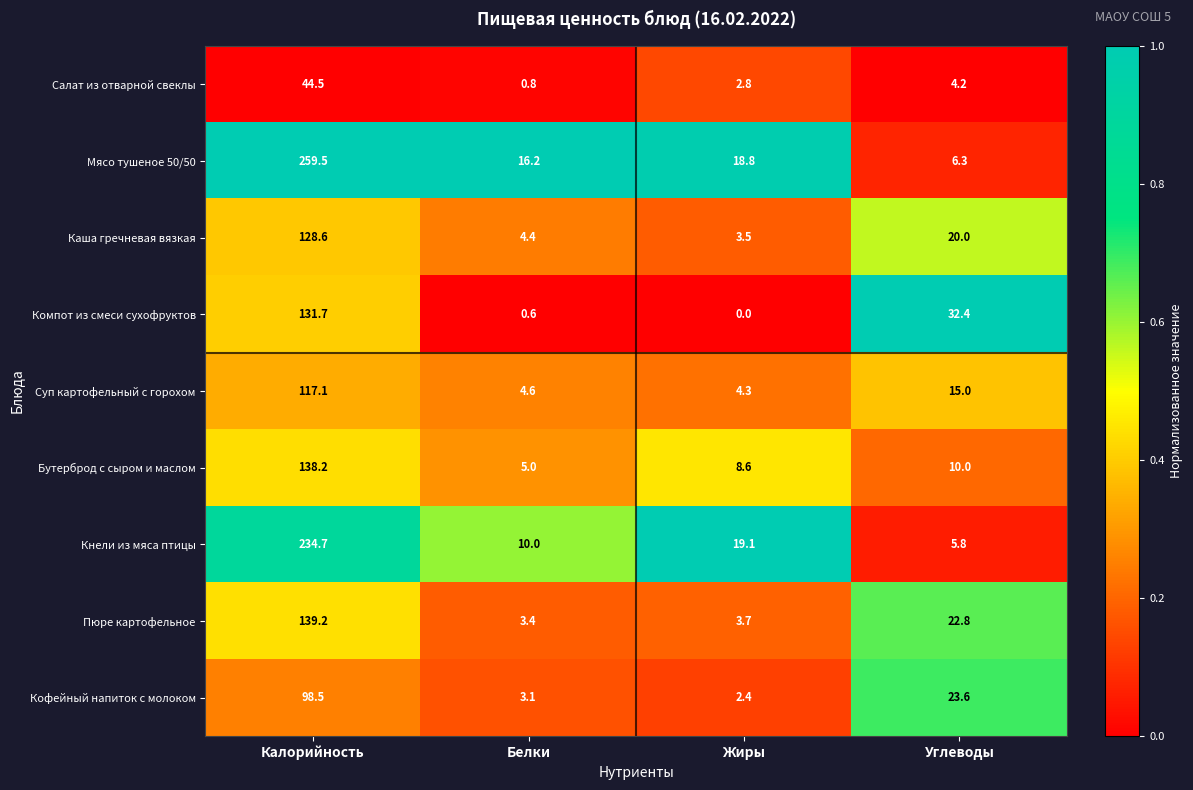

Rank the categories by Каша гречневая вязкая value from lowest to highest.

Жиры, Белки, Углеводы, Калорийность